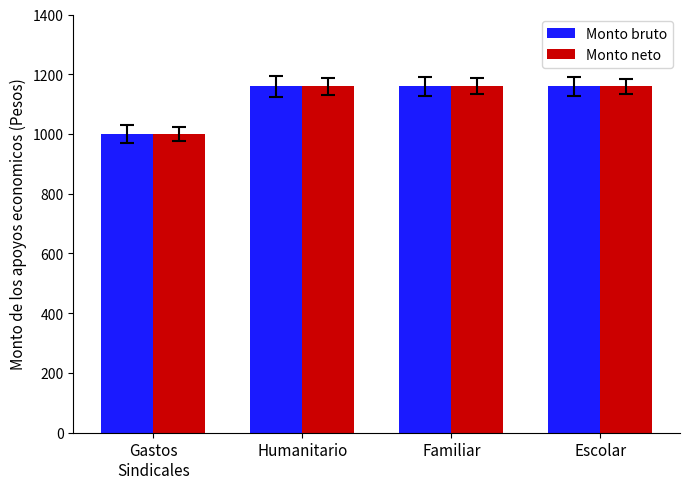

How many distinct data groups are displayed?

2